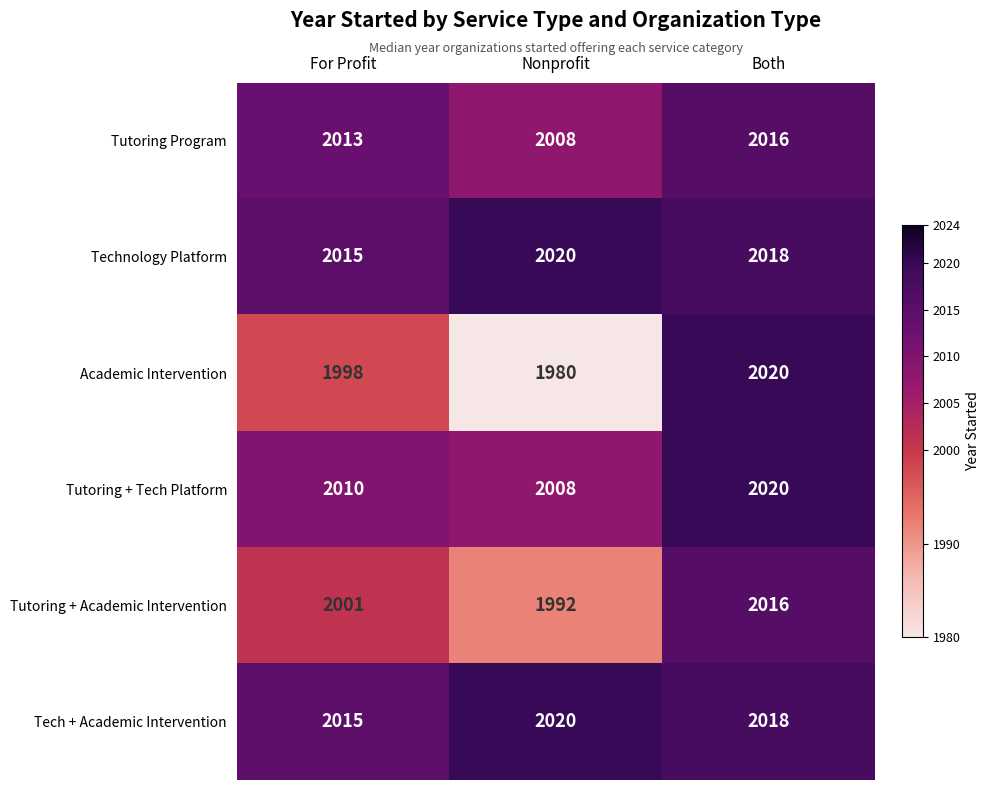

What is the average value of the Academic Intervention series?

1999